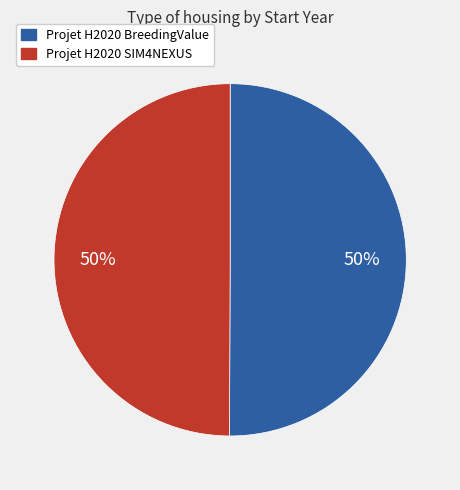

To the nearest percent, what is the average slice percentage?

50%